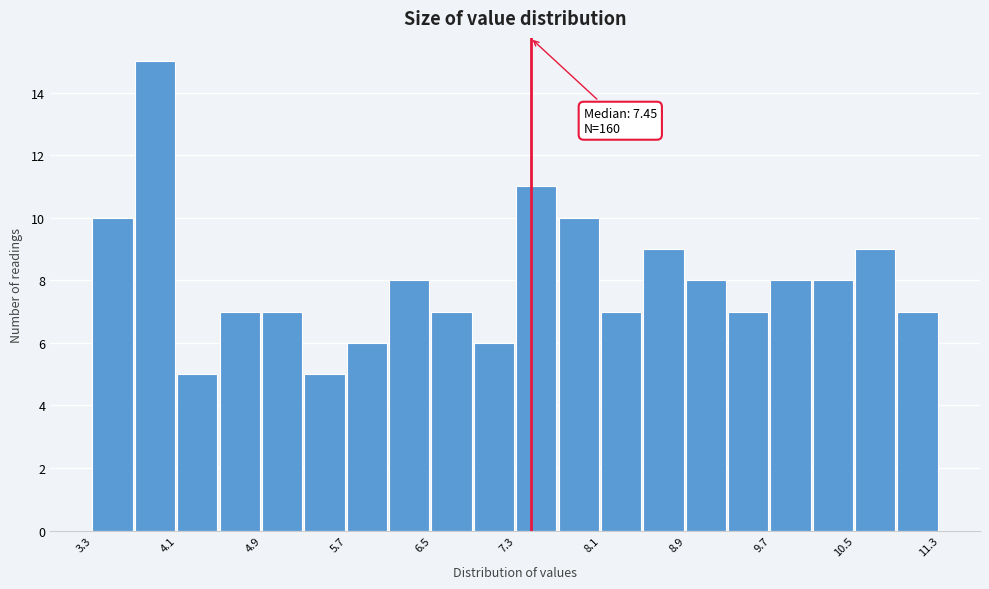

Read against the x-axis, roughly where is the centre of the tallest bar?

3.9